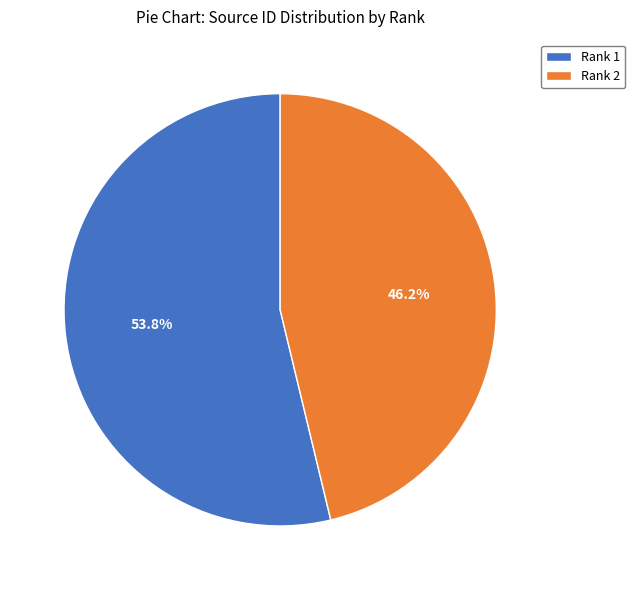

Is the sum of Rank 2 and Rank 1 greater than half?

Yes